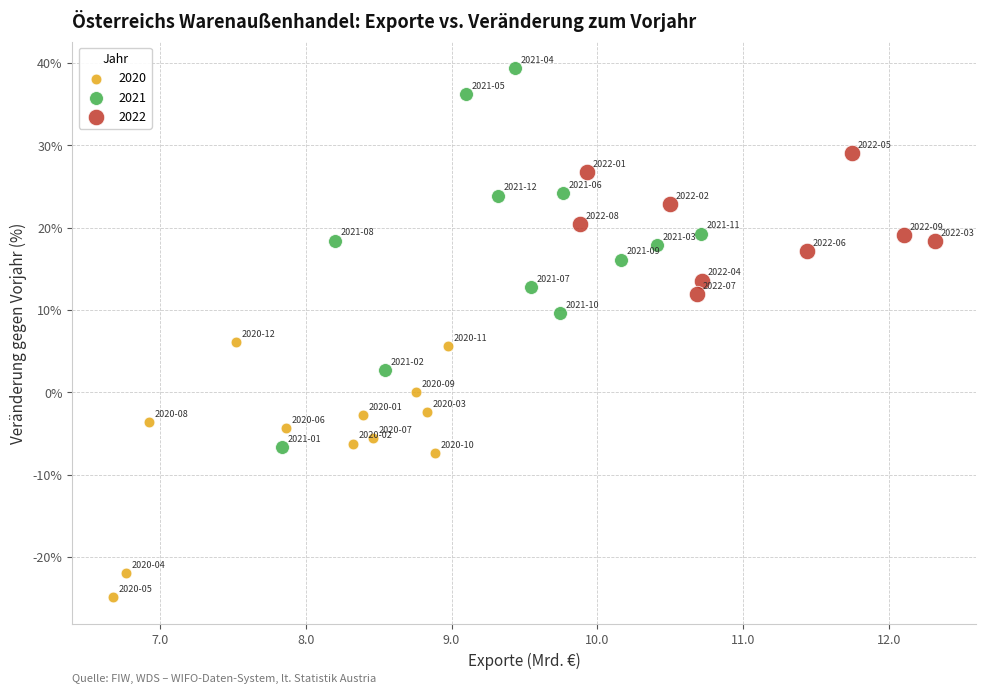

Which series contains the highest Y value?

2021